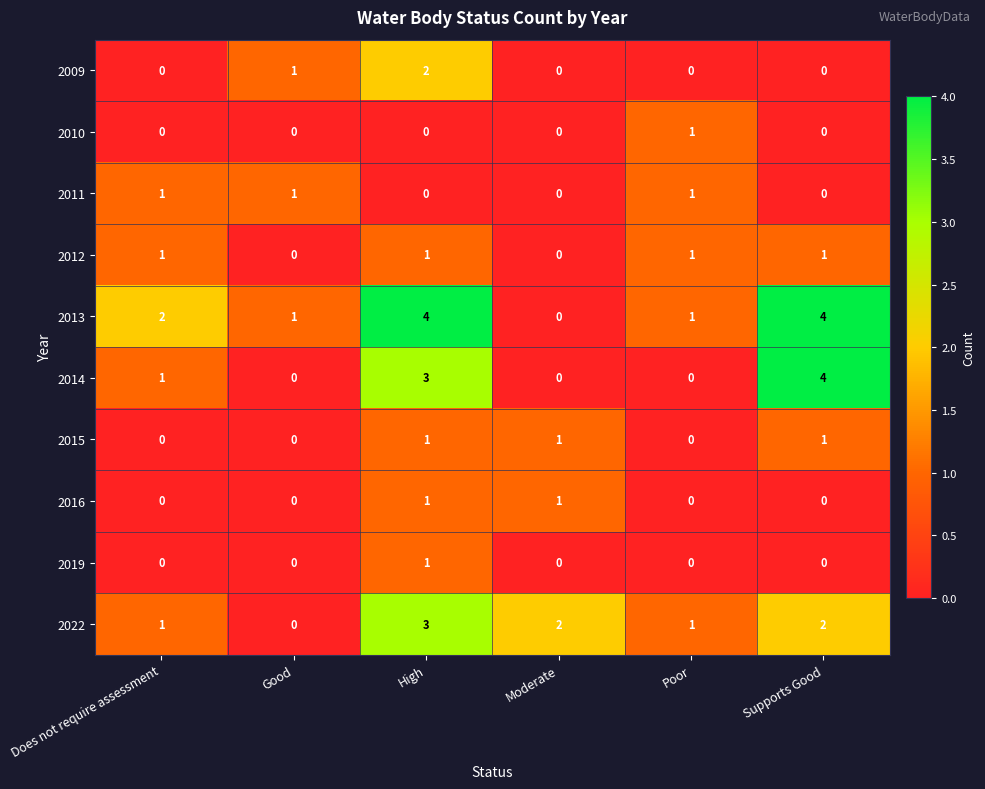

The value of 2014 at Supports Good is 2. True or false?

False